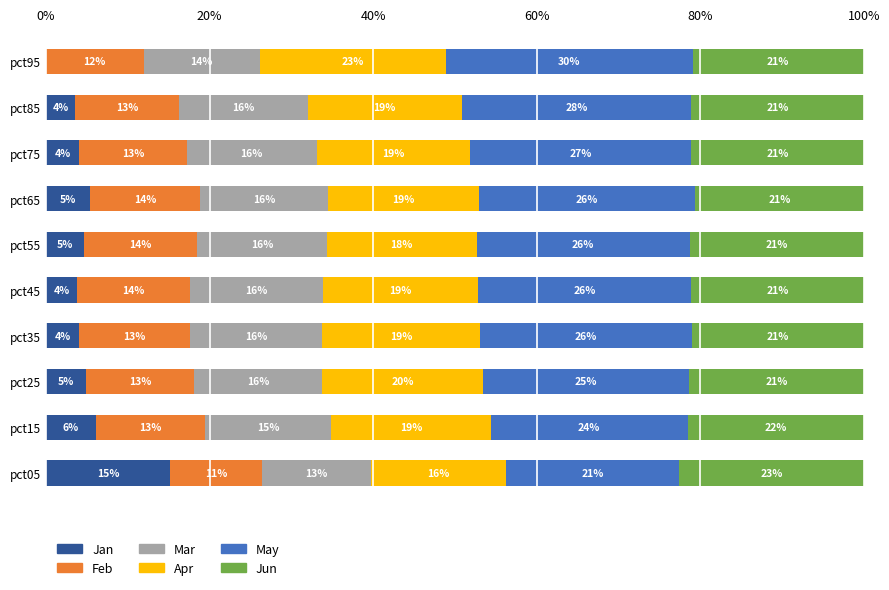

What are all the series names shown in the legend?

Jan, Feb, Mar, Apr, May, Jun